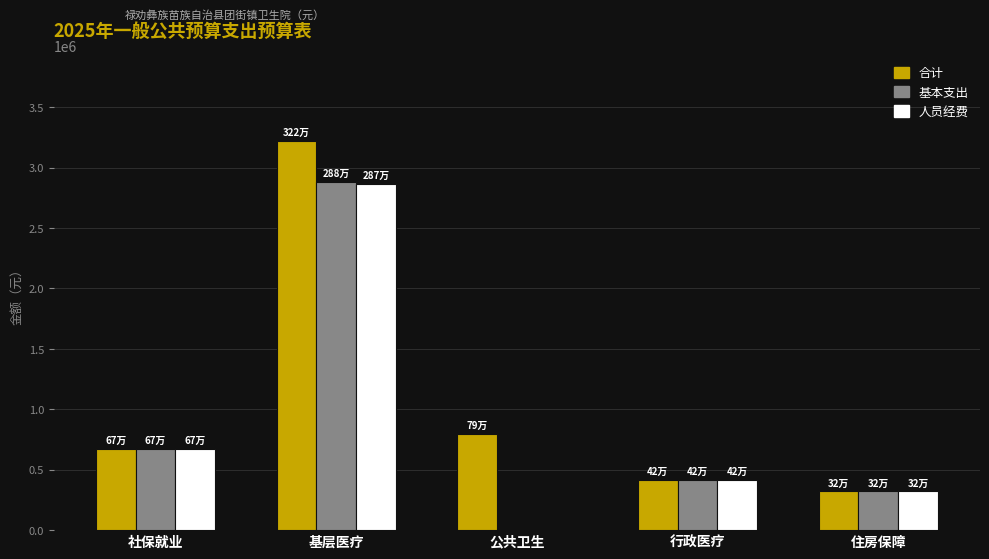

Is the value of 人员经费 at 社保就业 greater than the value of 基本支出 at 基层医疗?

No